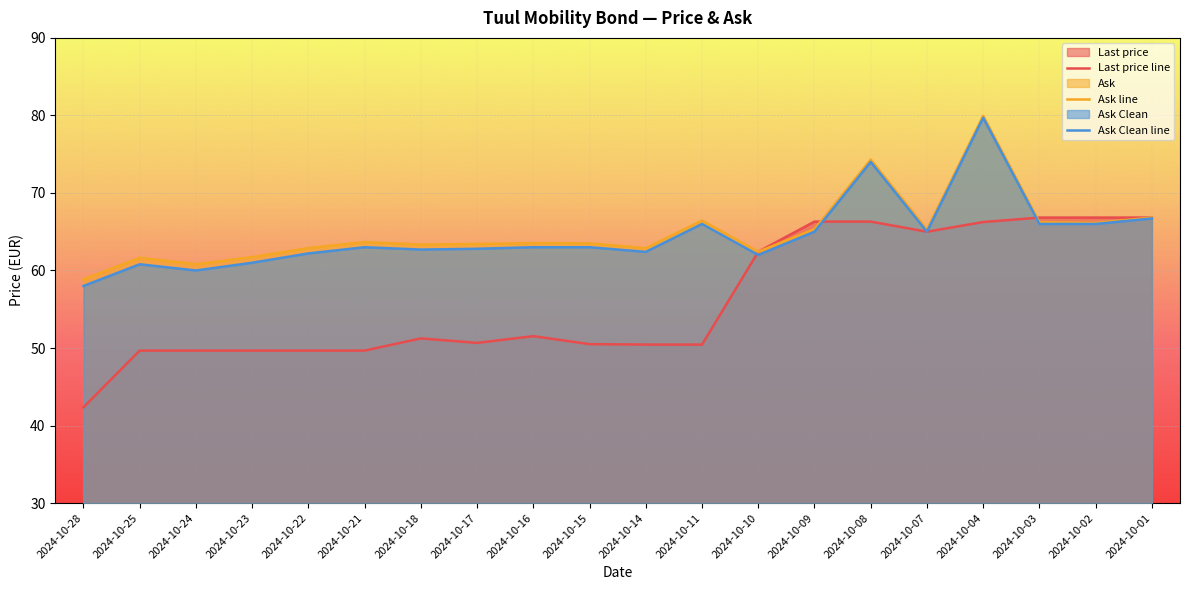

After their last crossing, which series has the higher values: Last price line or Ask Clean line?

Last price line